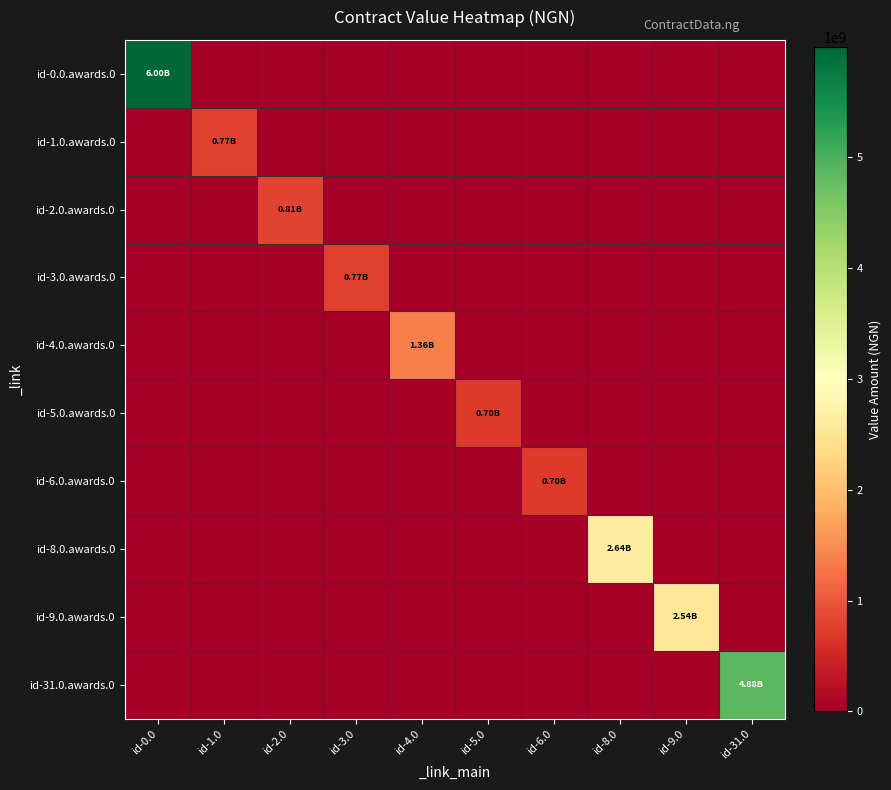

What is the difference between the highest and lowest values at id-9.0?

2541480661.4